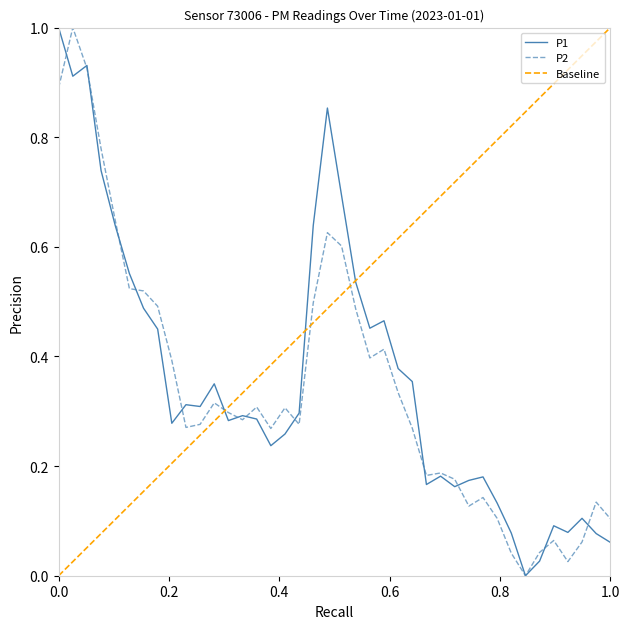

What is the average value of the P1 series?

0.4